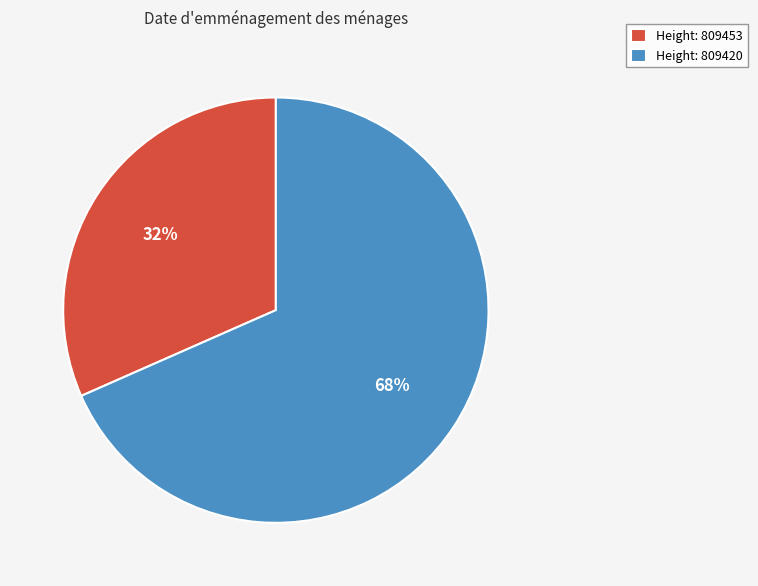

Count the number of slices in the pie.

2